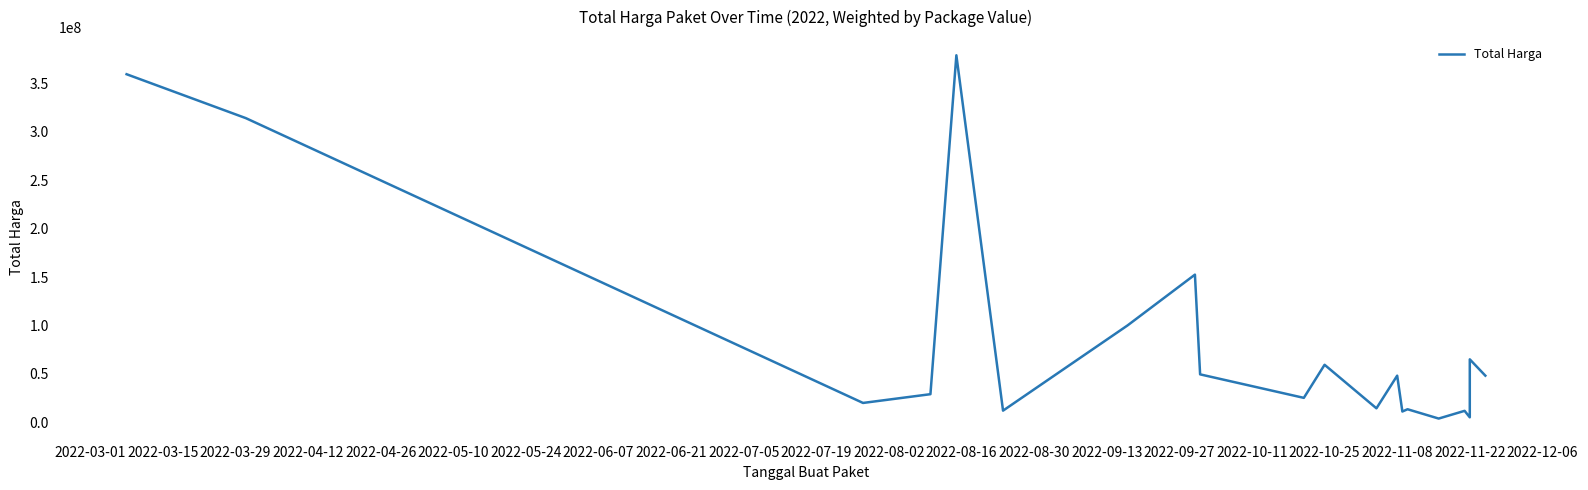

What is the average value?

86055839